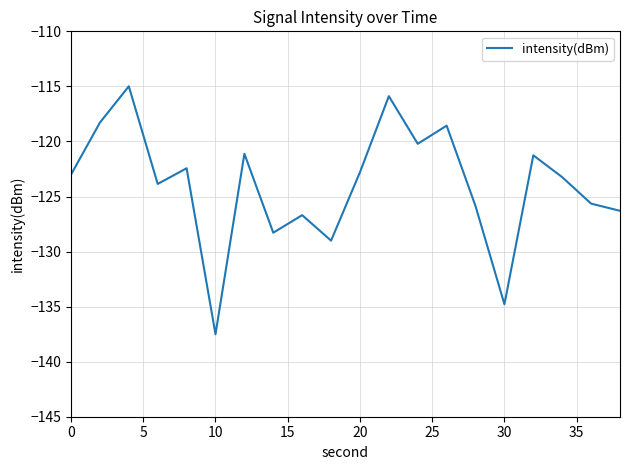

What is the difference between the second highest and second lowest values?

18.9